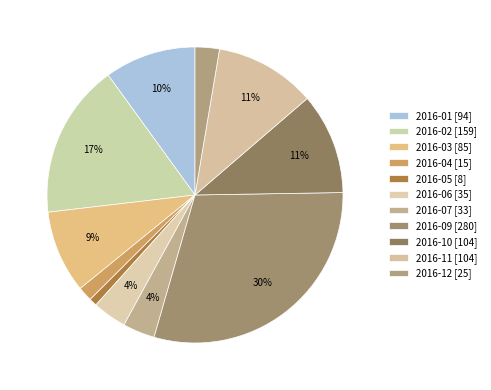

Count the number of slices in the pie.

11